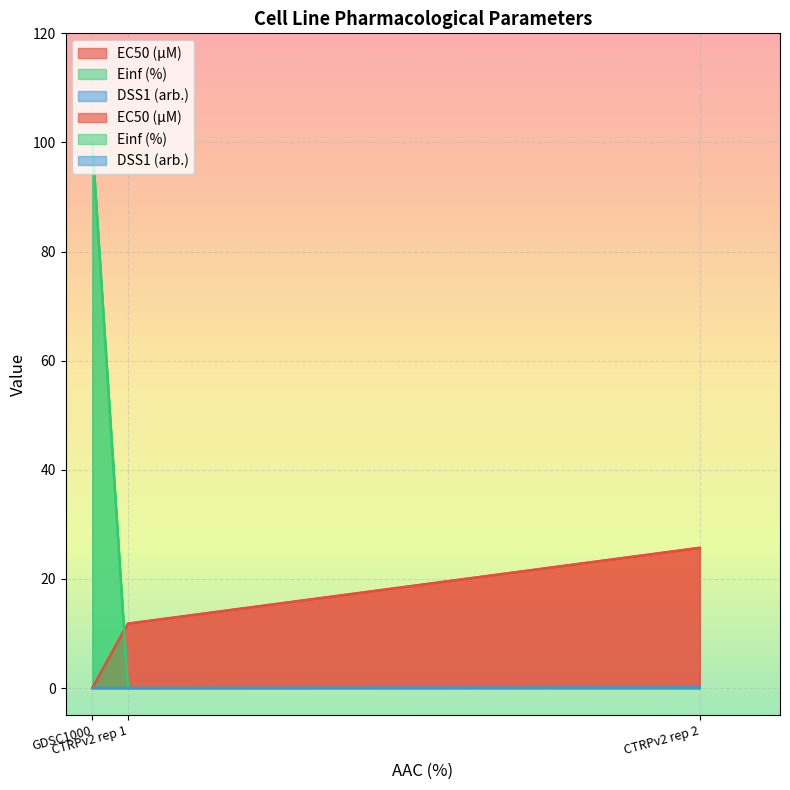

Is it true that DSS1 (arb.) equals 0.0 at GDSC1000?

True